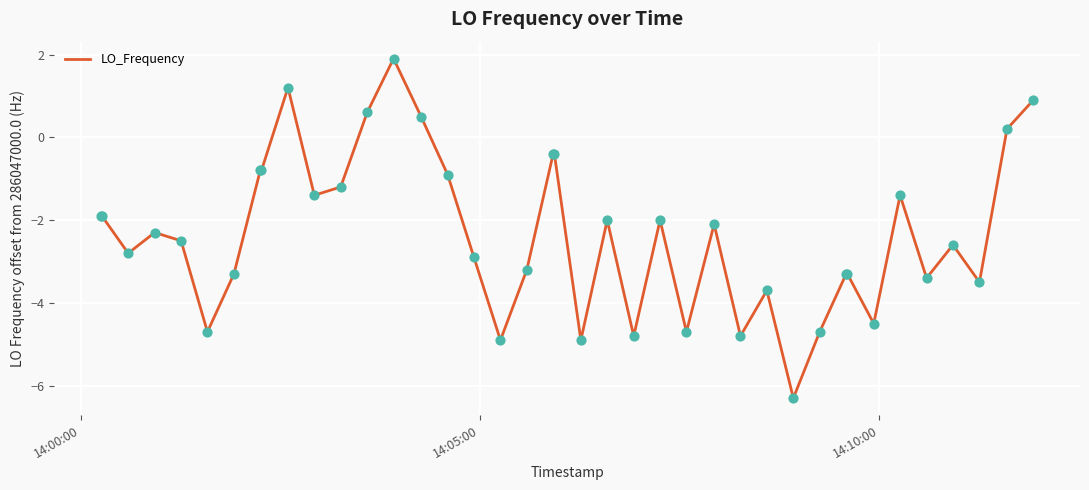

What is the smallest value displayed?

-6.3